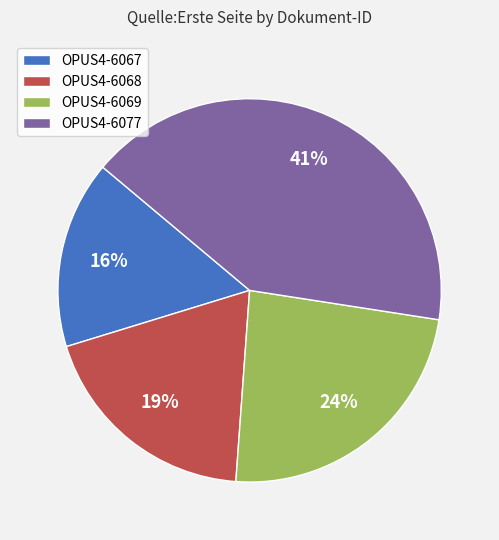

Which category has the biggest portion of the pie?

OPUS4-6077